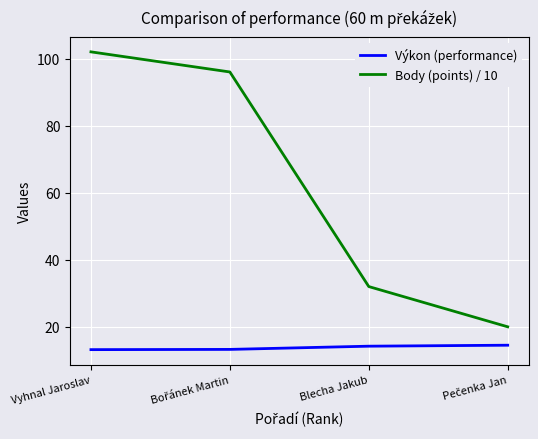

True or false: Výkon (performance) and Body (points) / 10 intersect in this chart.

False